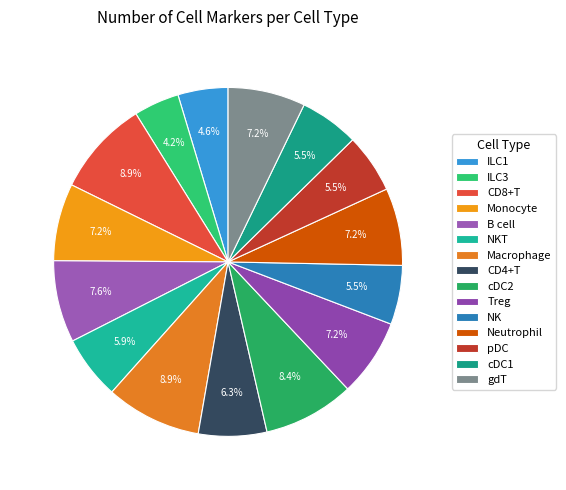

What is the smallest slice in the pie chart?

ILC3